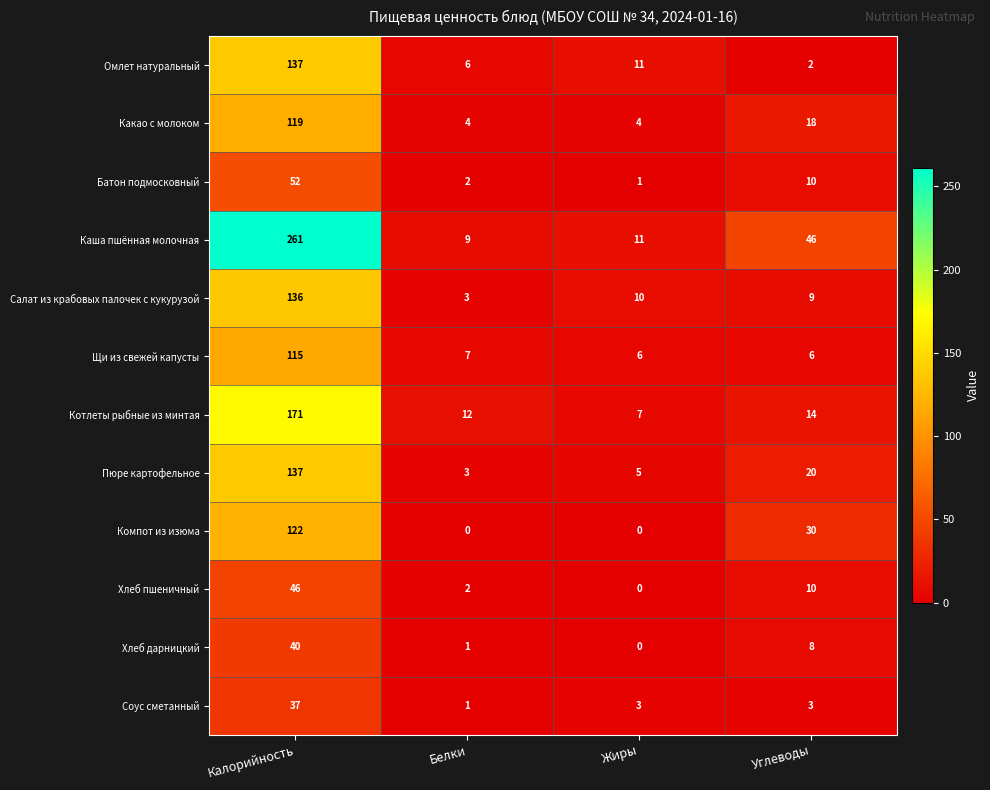

At how many categories does at least one series exceed 188?

1